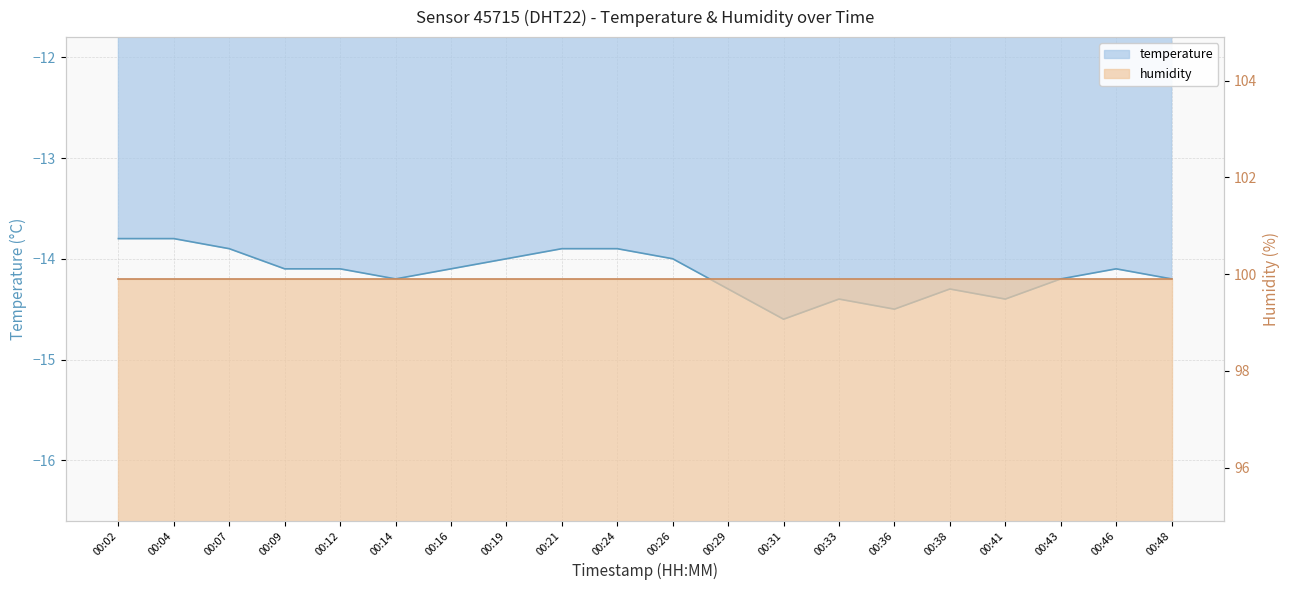

List the labels in order of value, largest first.

00:02, 00:04, 00:07, 00:21, 00:24, 00:19, 00:26, 00:09, 00:12, 00:16, 00:46, 00:14, 00:43, 00:48, 00:29, 00:38, 00:33, 00:41, 00:36, 00:31